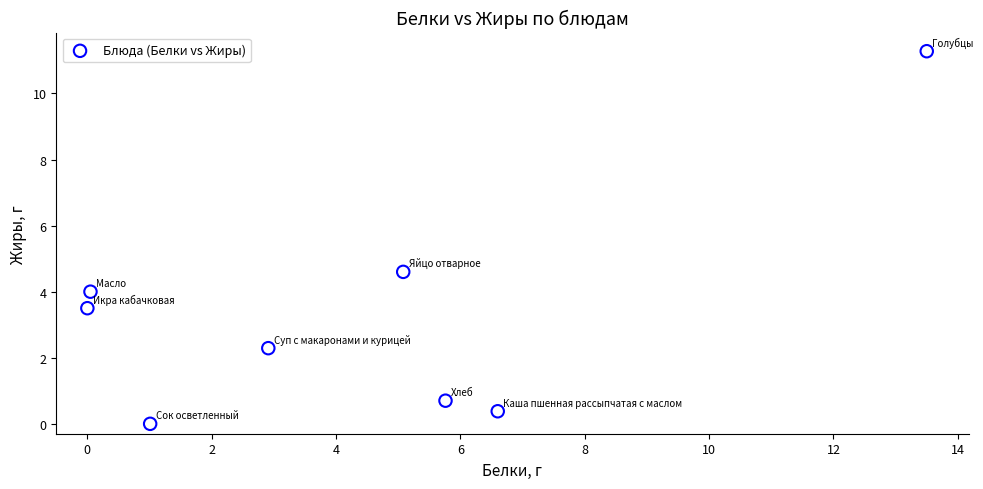

What Y value in the scatter plot is closest to 5?

4.6